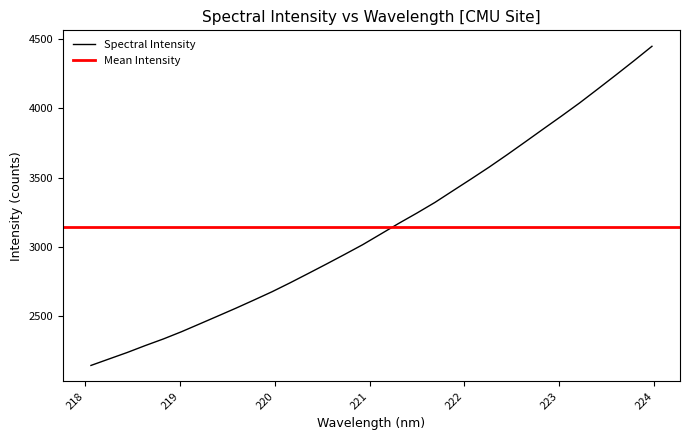

The chart shows a value of 5400.5 at 222.263. True or false?

False